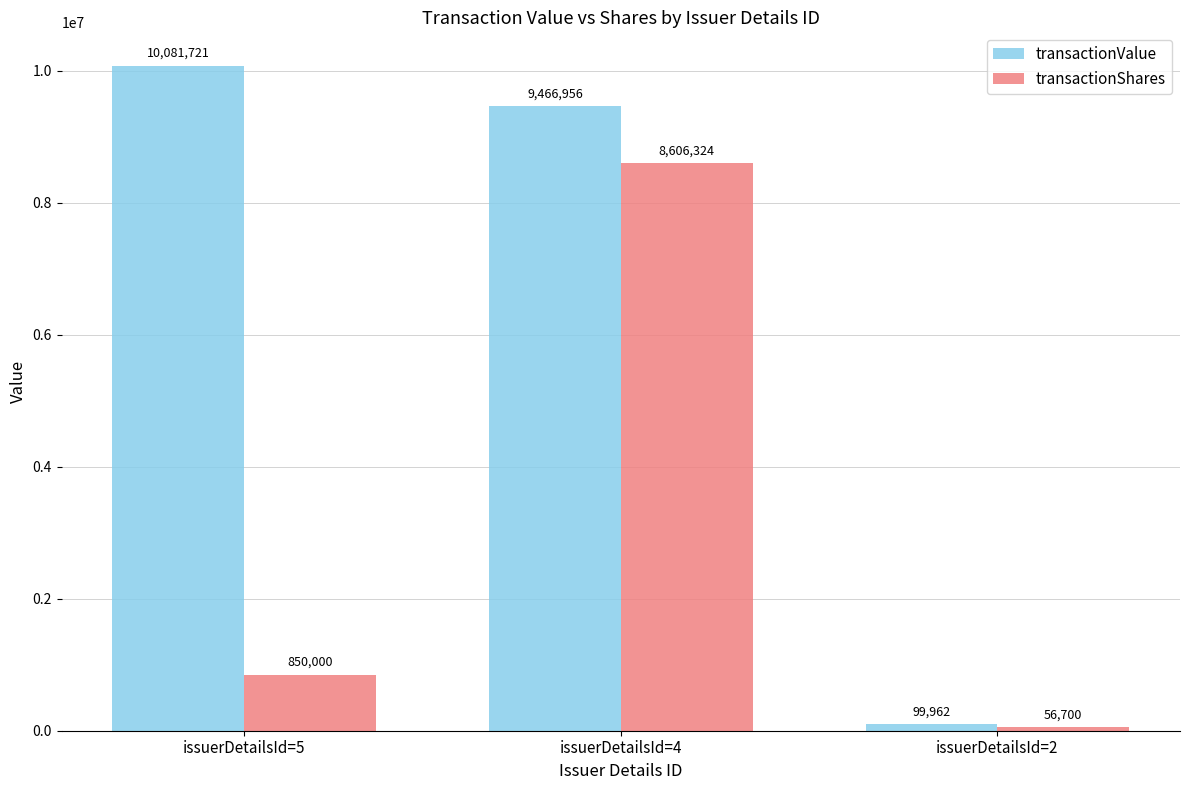

Rank the series by their maximum value, from lowest to highest.

transactionShares, transactionValue